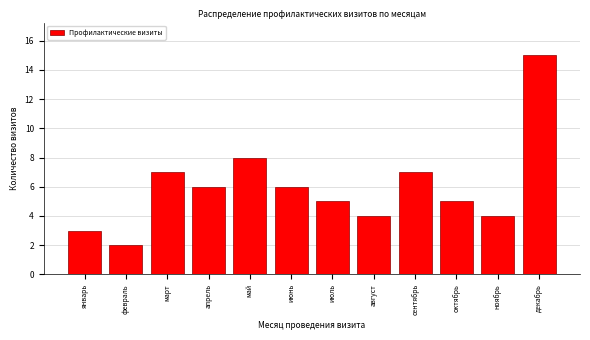

Reading left to right, extract all data points from this chart.

январь=3	февраль=2	март=7	апрель=6	май=8	июнь=6	июль=5	август=4	сентябрь=7	октябрь=5	ноябрь=4	декабрь=15